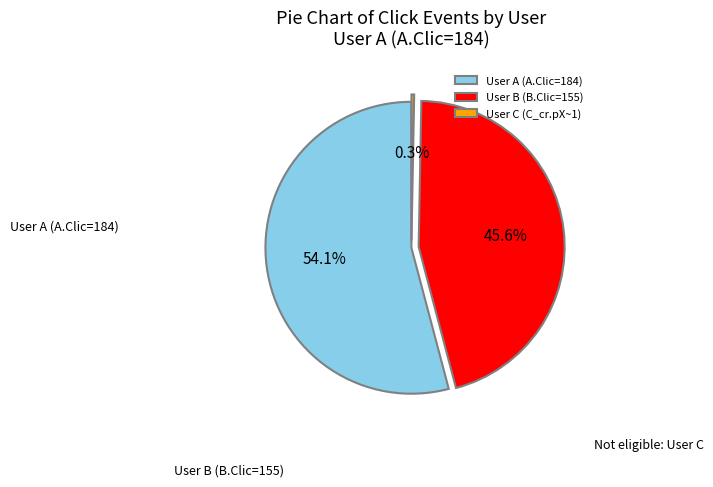

To the nearest percent, what is the difference between the largest and smallest slice percentages?

54%